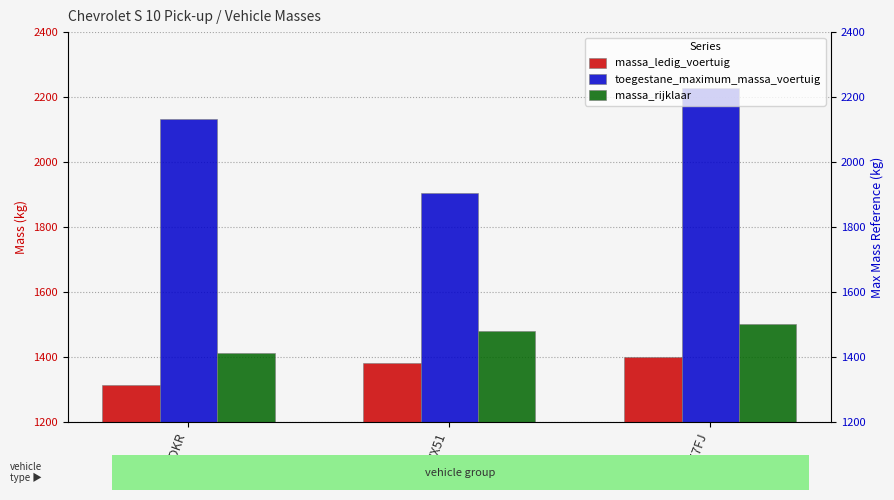

What is the label of the 2nd bar from the right?

VHVX51